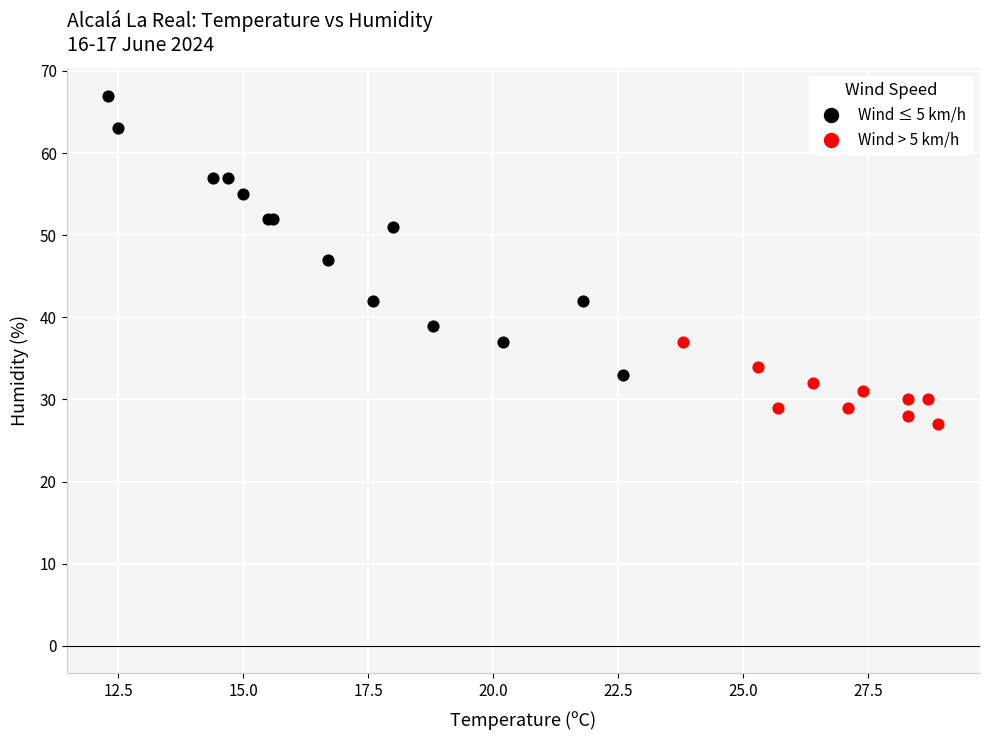

Which series has the largest Y range (max minus min)?

Wind ≤ 5 km/h